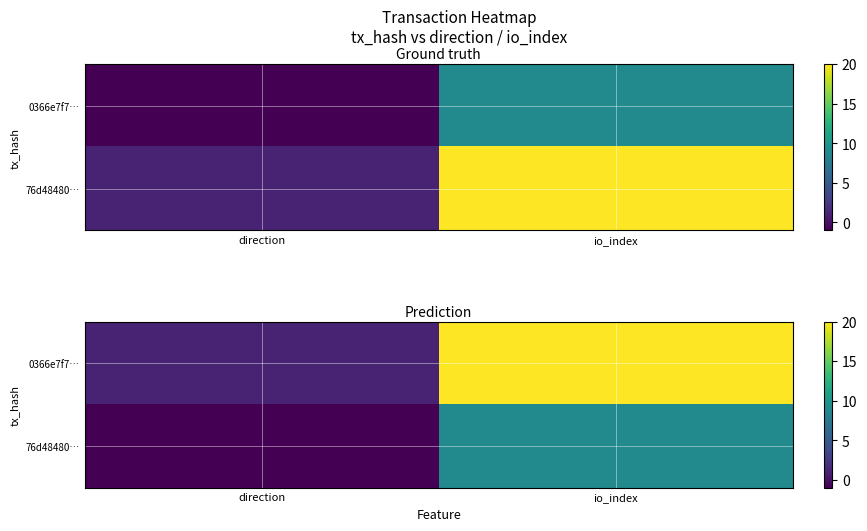

At which label is 0366e7f7… closest to 10?

direction